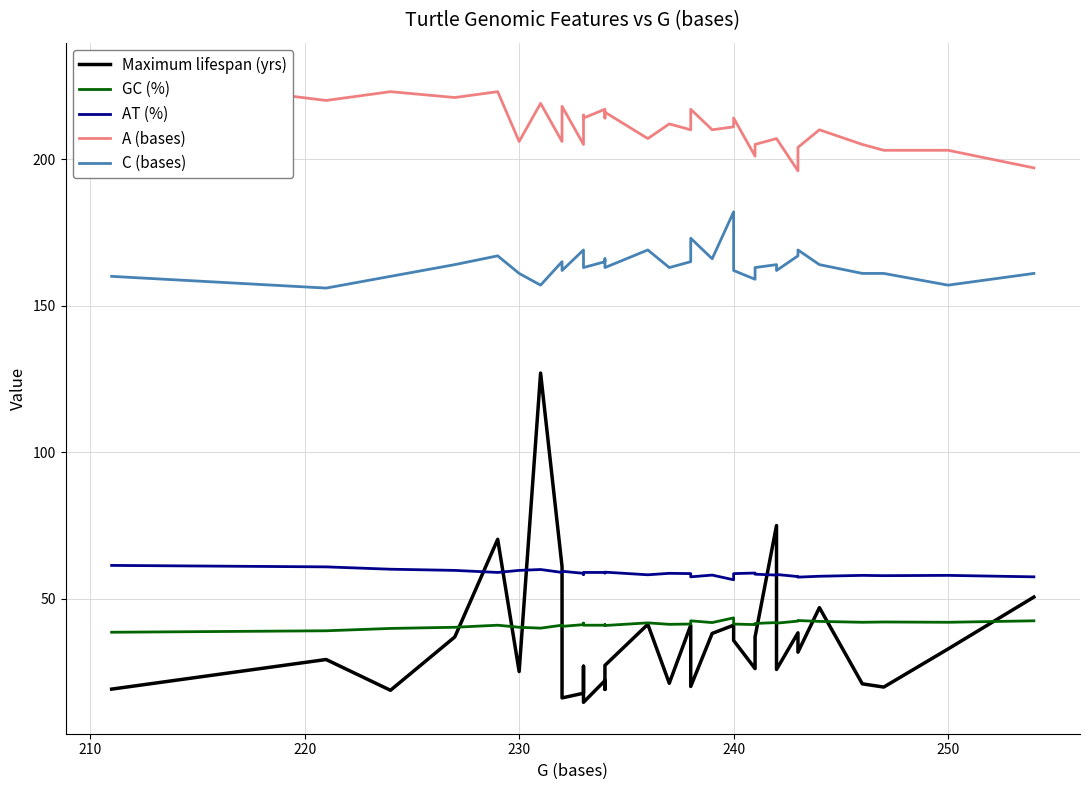

True or false: Maximum lifespan (yrs) and C (bases) intersect in this chart.

False